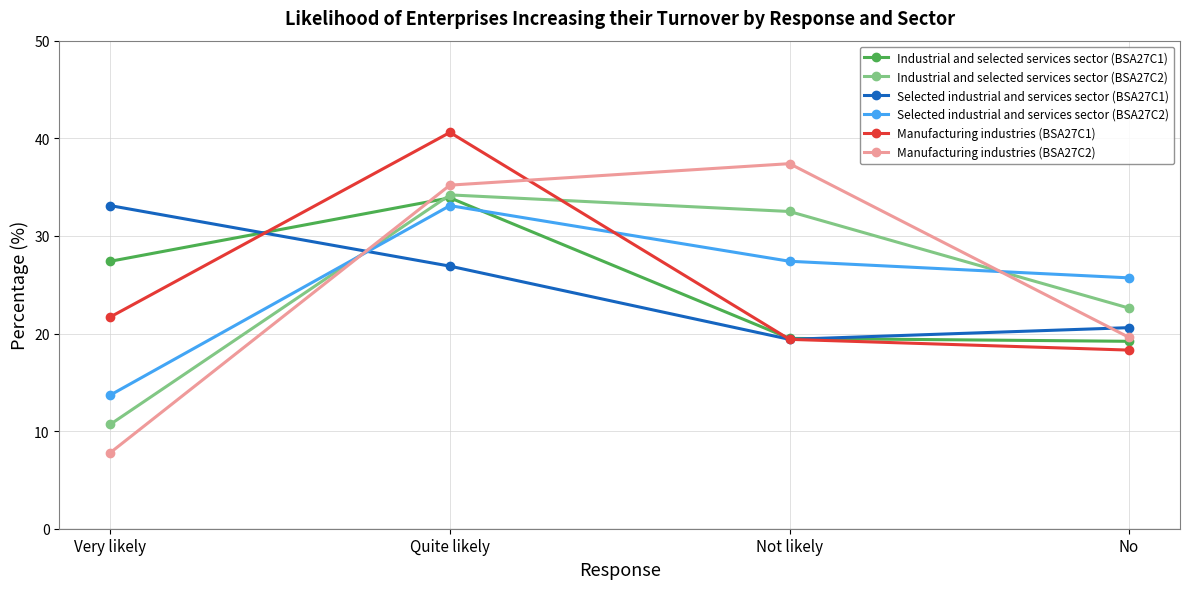

At which category does Selected industrial and services sector (BSA27C2) reach its first local peak?

Quite likely